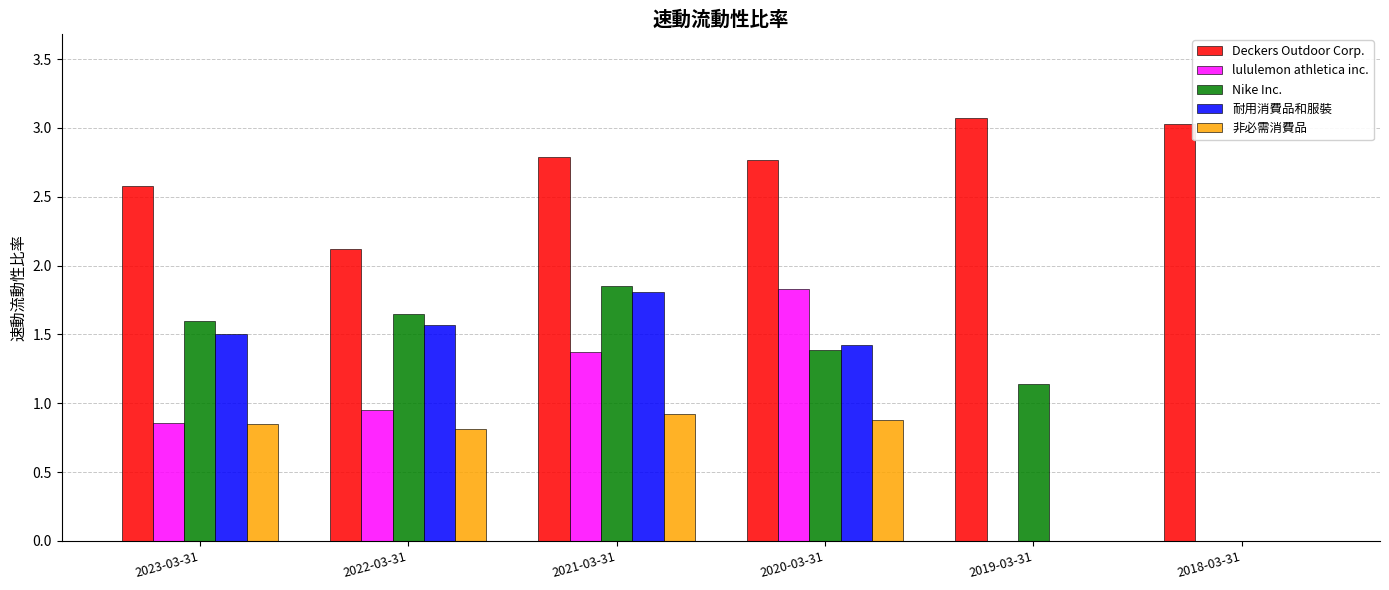

How many data points does each series have?

6